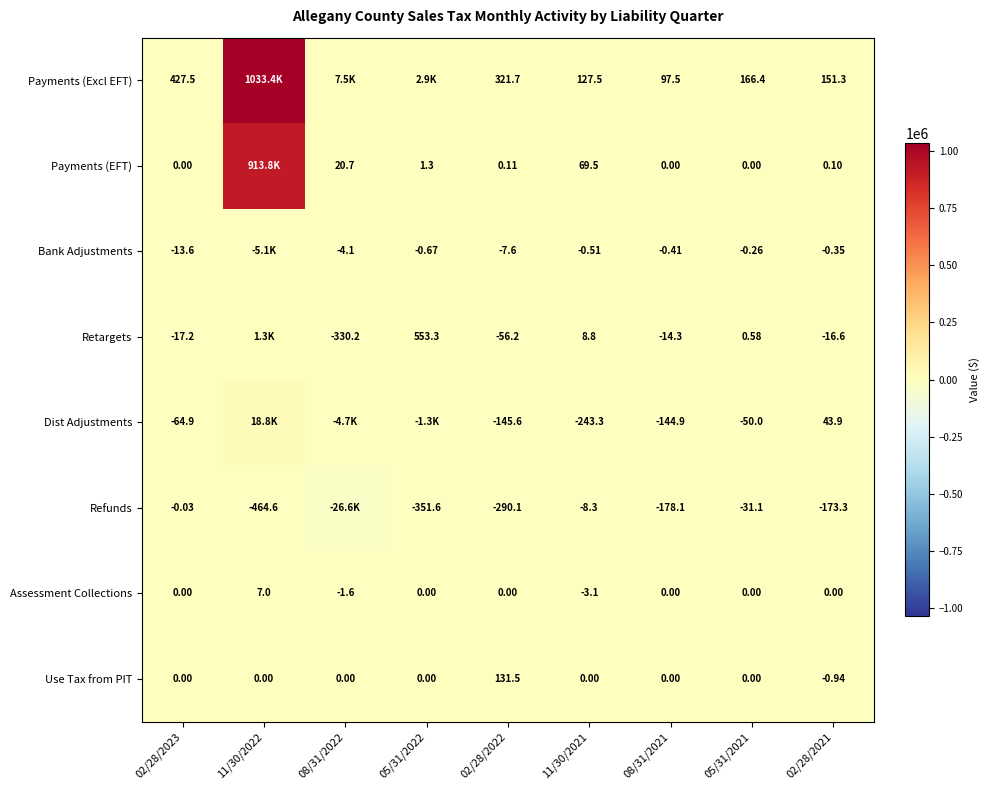

Which series changed the most between 02/28/2022 and 08/31/2021?

Payments (Excl EFT)